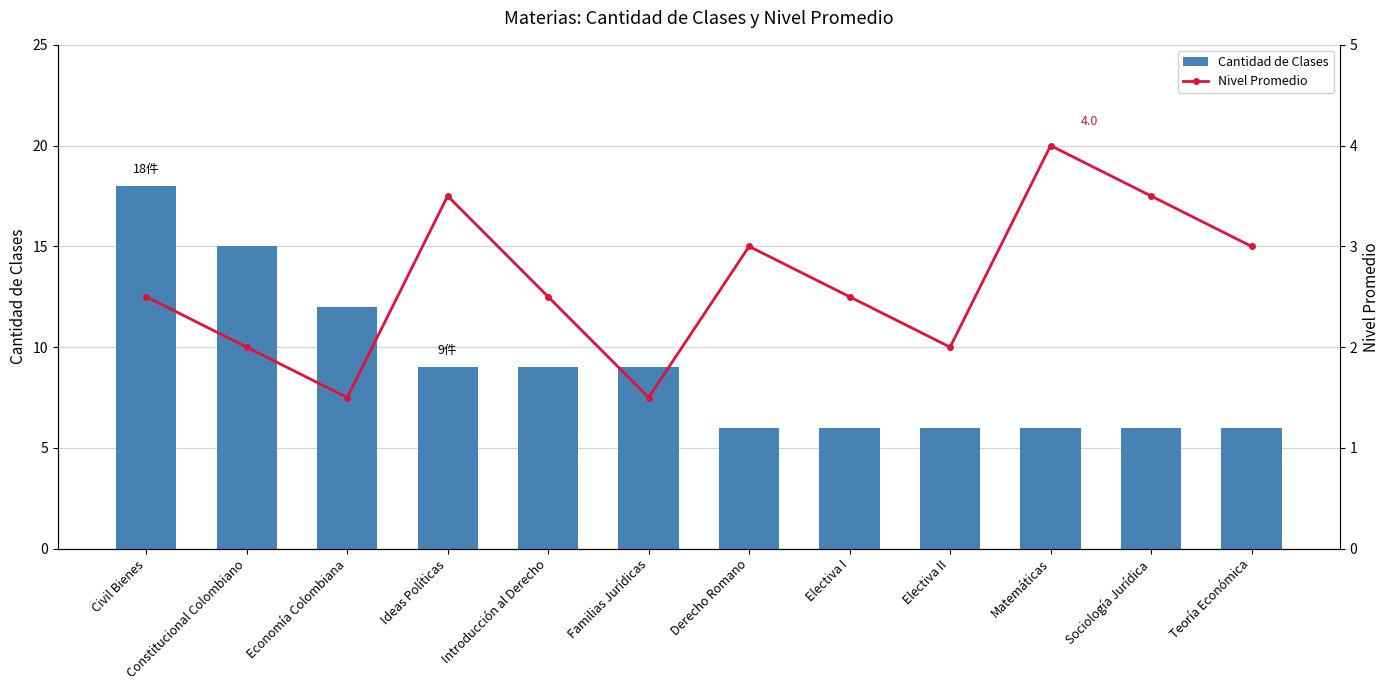

What is the minimum value for Nivel Promedio?

1.5